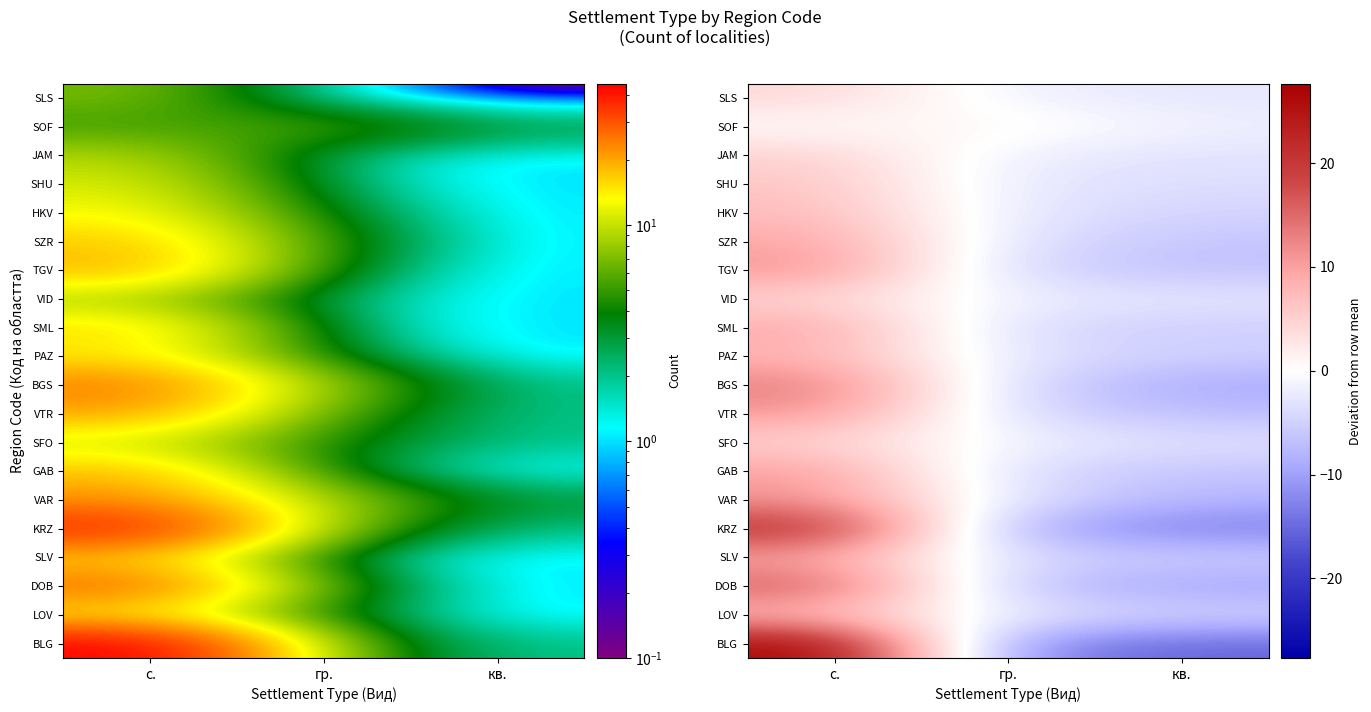

What is the minimum value shown in the chart?

-15.3